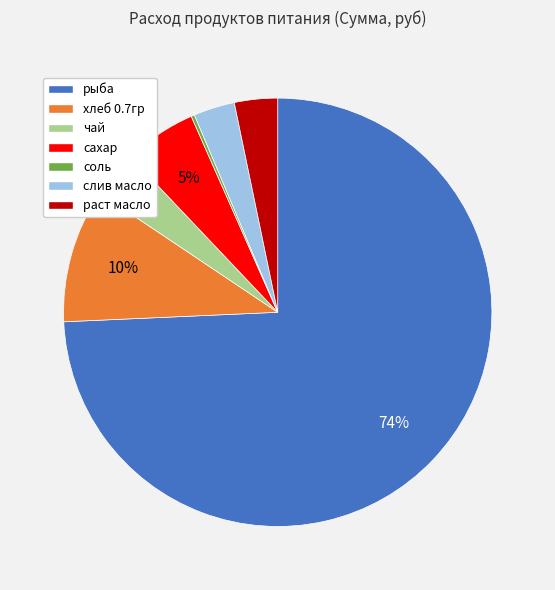

The сахар slice represents 5% of the pie. True or false?

True